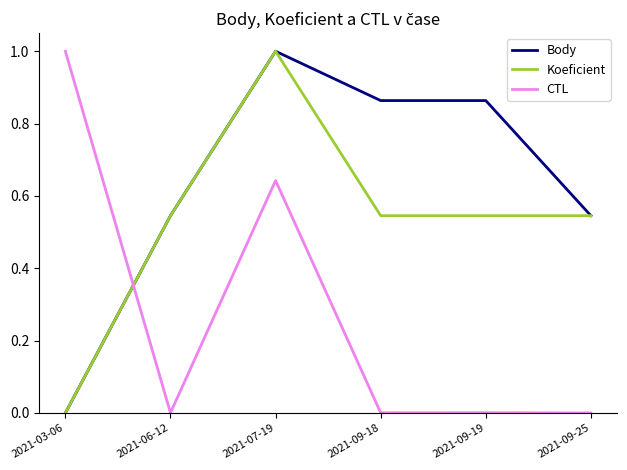

List the series in order of their overall mean, lowest first.

CTL, Koeficient, Body